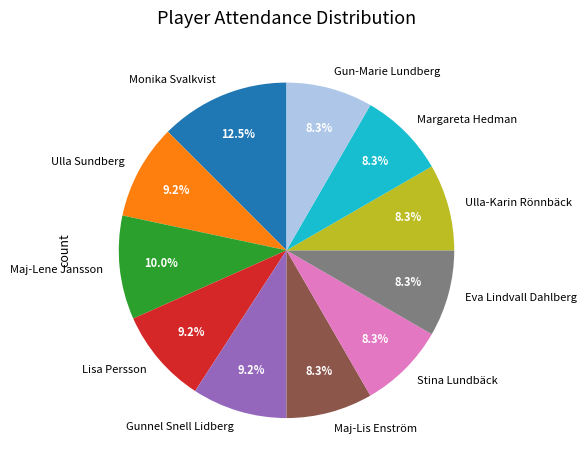

What is the largest slice in the pie chart?

Monika Svalkvist